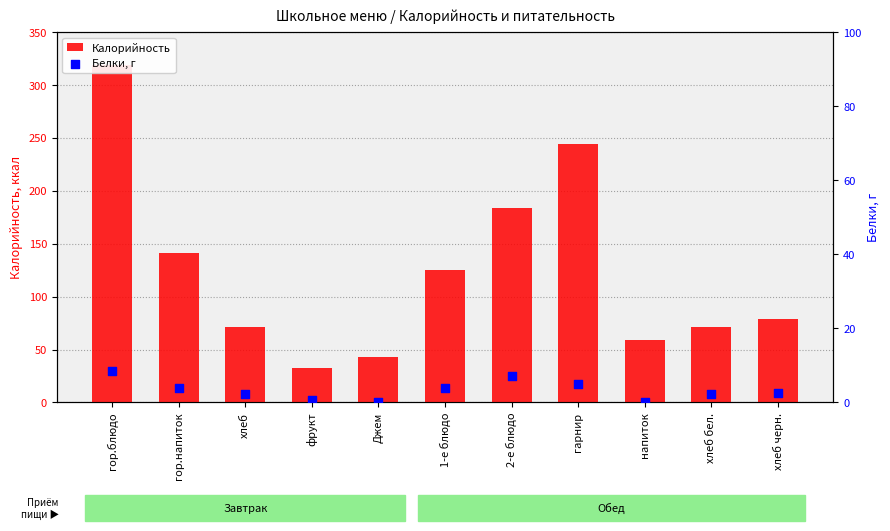

Which series has the largest total across all categories?

Калорийность